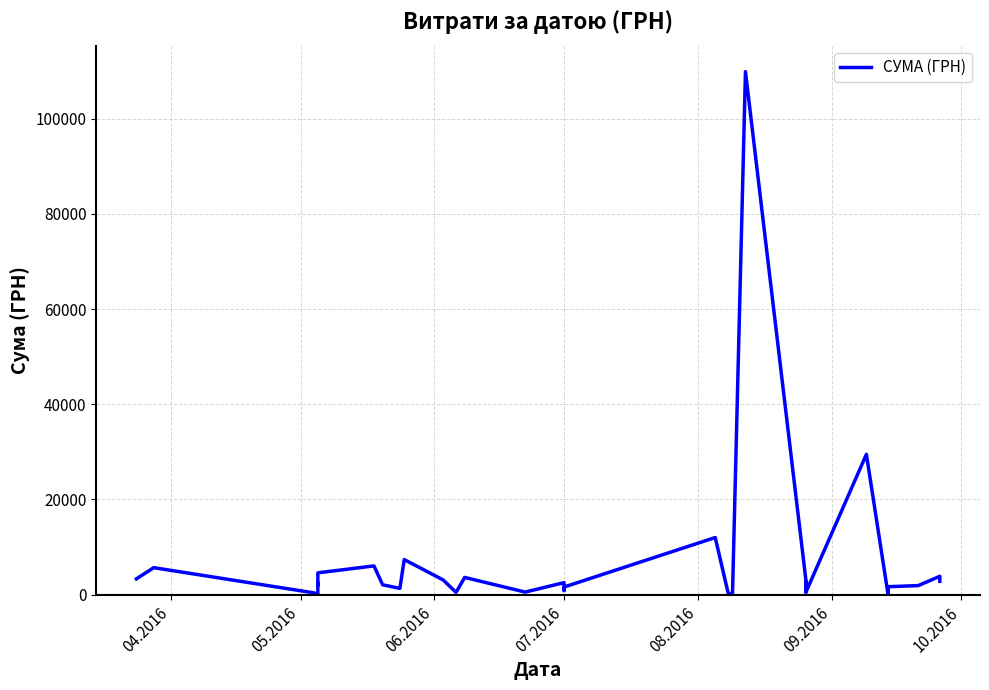

Reading left to right, what are all the values shown in this chart?

3313.0	5664.0	388.0	126.5	2500.0	1950.0	4576.5	6035.0	2070.0	1315.4	7364.5	3096.0	480.0	3616.0	538.0	2516.0	868.0	1598.0	11994.0	11994.0	304.5	135.0	109857.0	3000.0	2137.5	2747.0	520.0	2137.5	2747.0	520.0	29471.8	126.5	126.5	1663.5	126.5	126.5	1663.5	1901.0	3853.6	2793.5